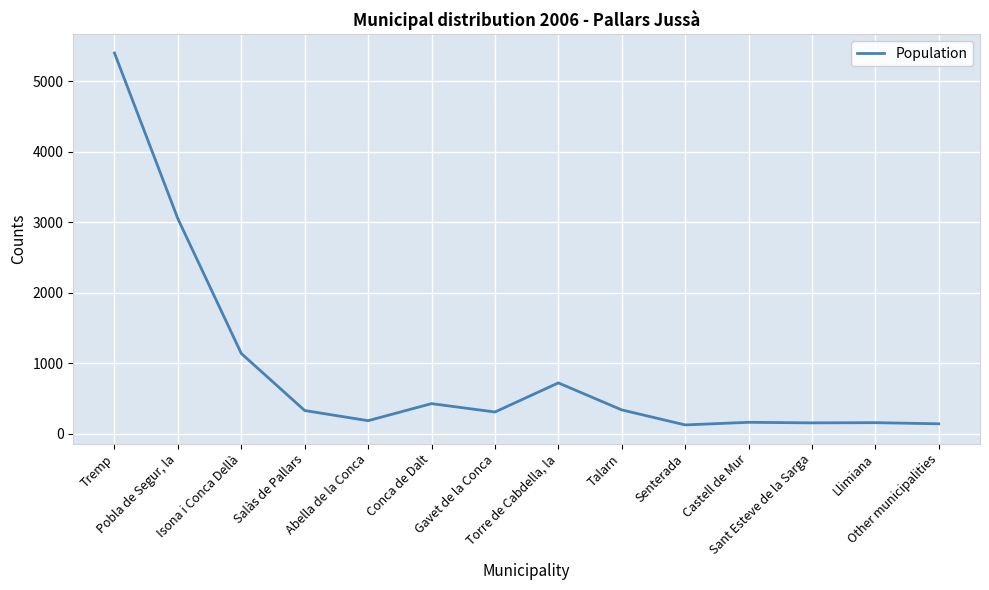

What is the difference between the maximum and minimum values?

5275